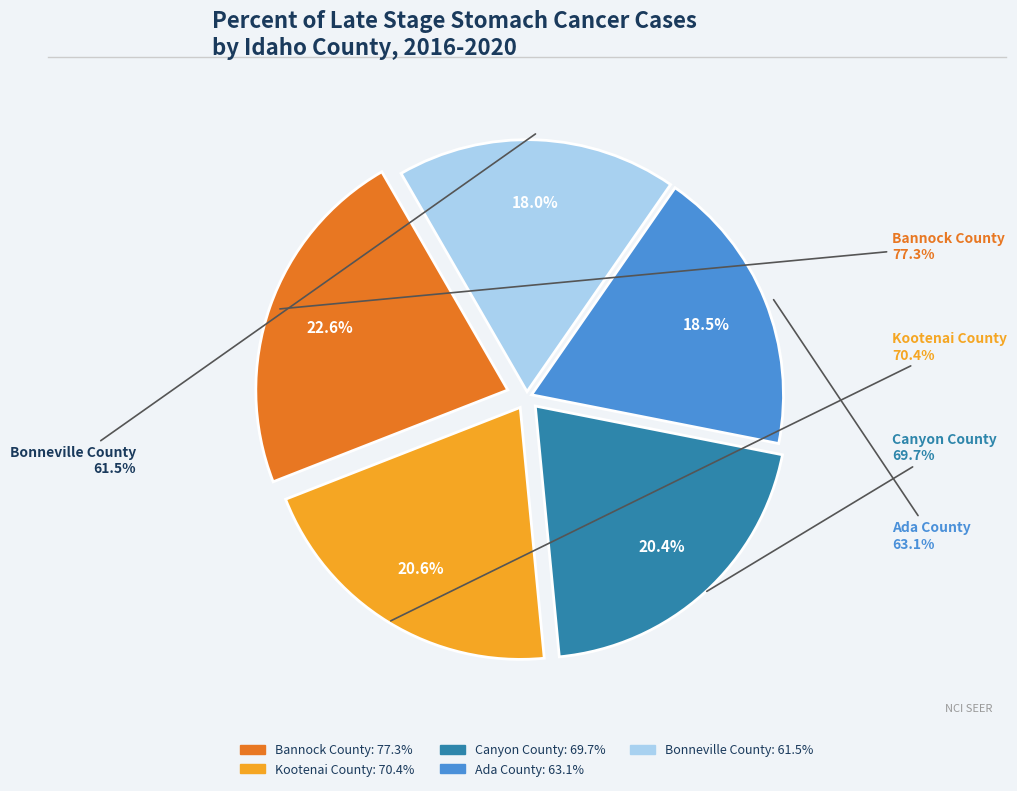

Rank the categories by value from lowest to highest.

Bonneville County, Ada County, Canyon County, Kootenai County, Bannock County